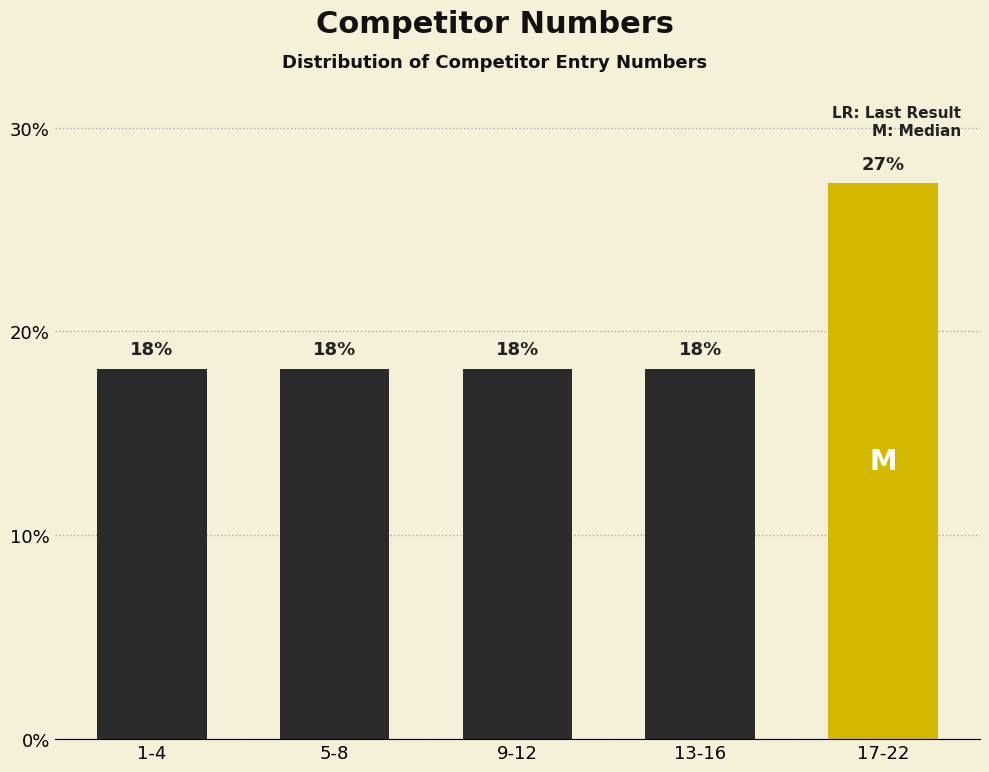

Are the bars horizontal?

No